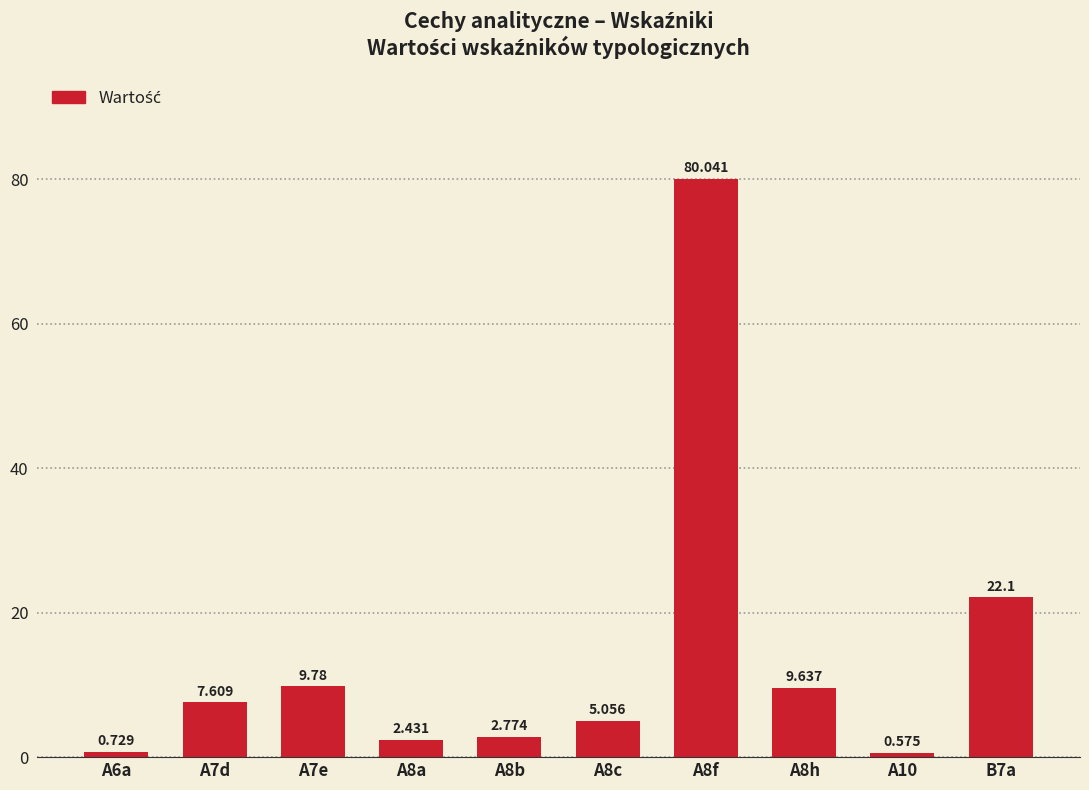

Read the value at A7d.

7.6